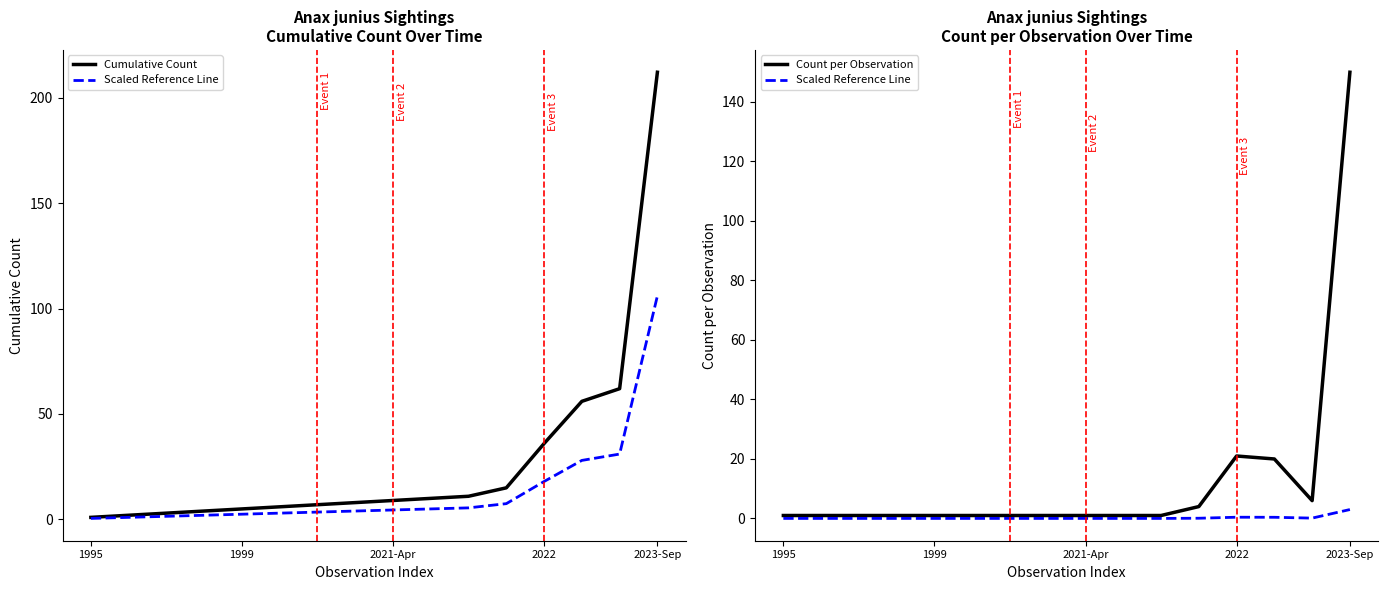

How many lines are shown in the chart?

3